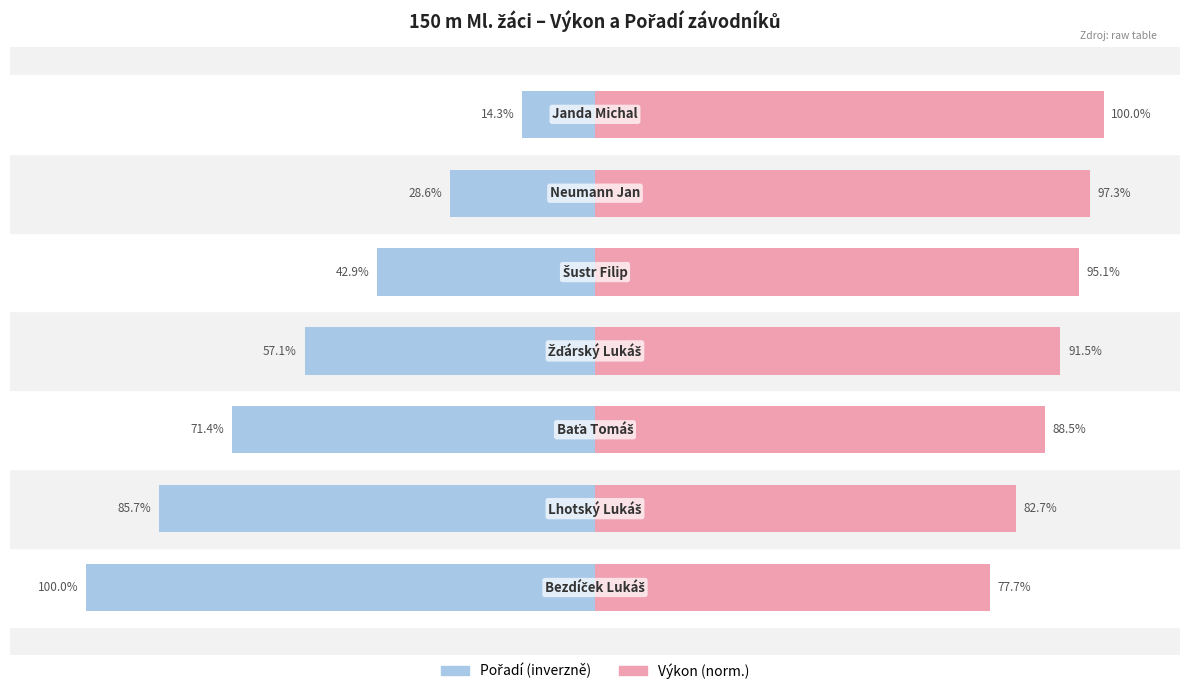

Between 1 and 6, which series saw the biggest shift?

Pořadí (inverzně)